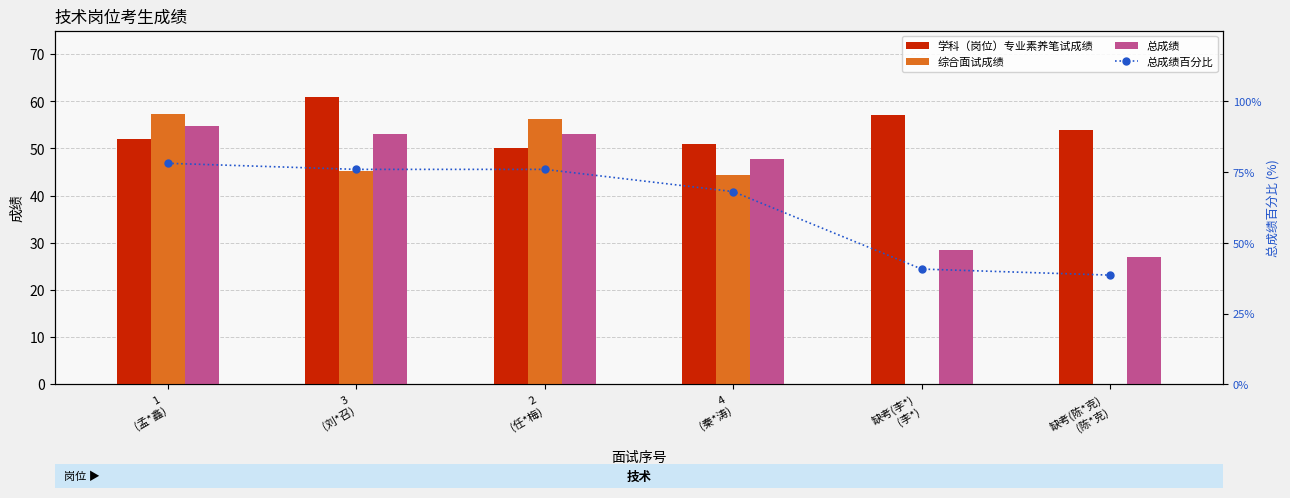

Reading left to right, list all the values displayed in this chart.

学科（岗位）专业素养笔试成绩: 52.0	61.0	50.0	51.0	57.0	54.0
综合面试成绩: 57.3	45.3	56.3	44.3	0.0	0.0
总成绩: 54.7	53.2	53.2	47.7	28.5	27.0
总成绩百分比: 78.1	75.9	75.9	68.1	40.7	38.6